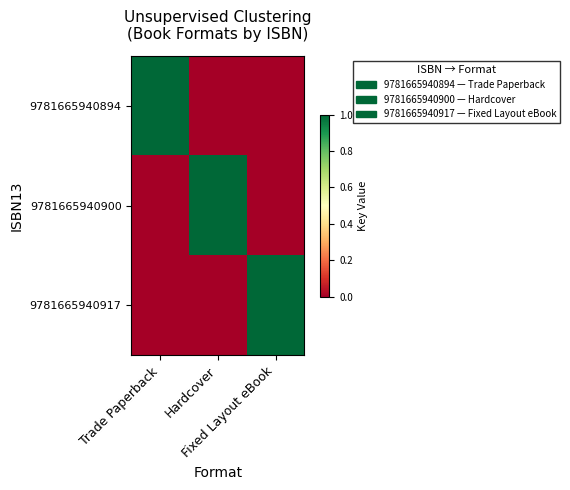

Reading left to right, what are all the values shown in this chart?

9781665940894: Trade Paperback=1	Hardcover=0	Fixed Layout eBook=0
9781665940900: Trade Paperback=0	Hardcover=1	Fixed Layout eBook=0
9781665940917: Trade Paperback=0	Hardcover=0	Fixed Layout eBook=1